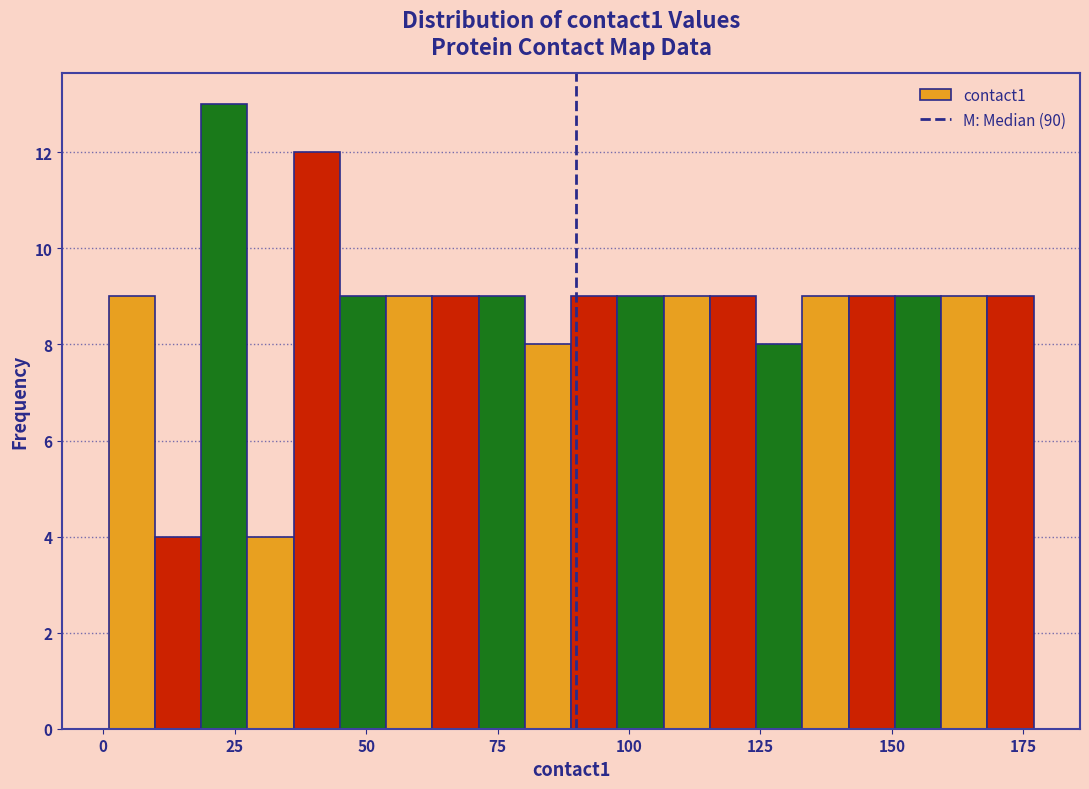

Around what value on the x-axis is the tallest bar? Give the approximate position of its centre, as read against the axis.

25